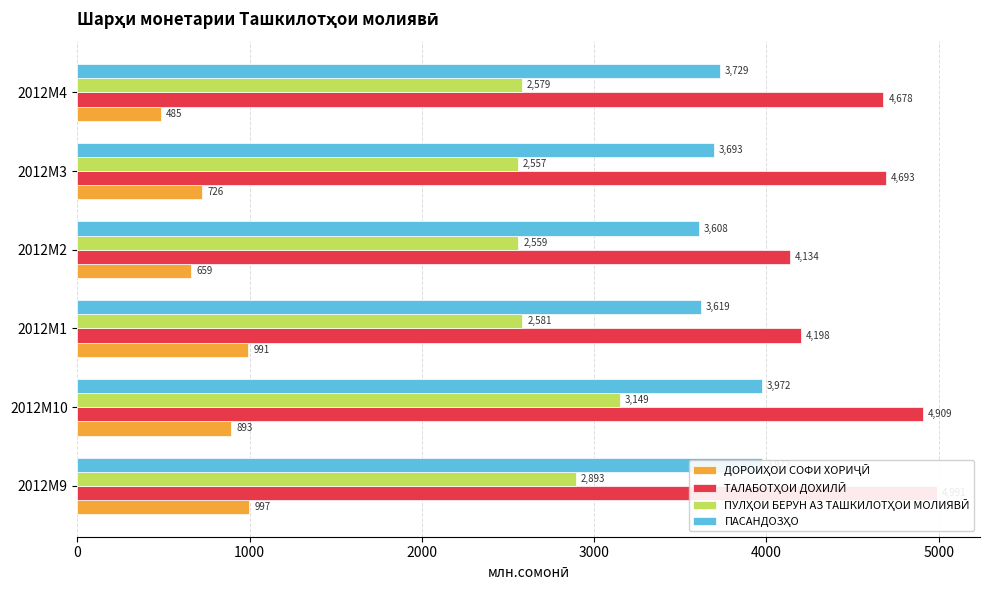

Reading right to left, transcribe all the data shown in this chart.

ДОРОИҲОИ СОФИ ХОРИҶӢ: 485.4	725.9	658.9	990.6	893.3	997.3
ТАЛАБОТҲОИ ДОХИЛӢ: 4677.8	4692.7	4134.1	4198.3	4908.8	4990.5
ПУЛҲОИ БЕРУН АЗ ТАШКИЛОТҲОИ МОЛИЯВӢ: 2578.5	2557.4	2559.2	2581.2	3149.5	2893.2
ПАСАНДОЗҲО: 3728.5	3692.8	3608.4	3619.2	3972.3	3972.2